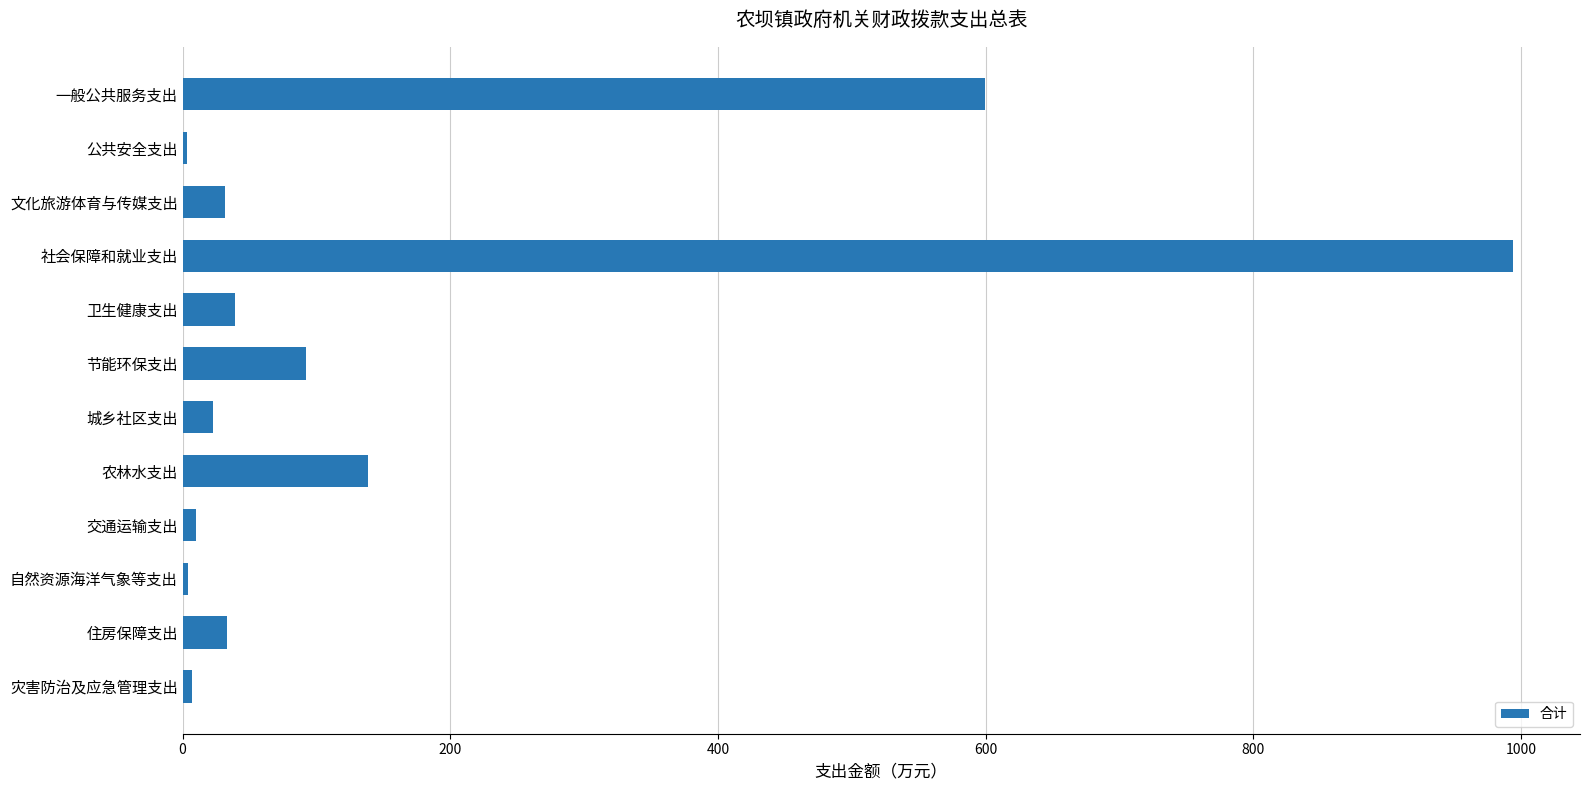

What is the label of the 8th bar from the top?

农林水支出